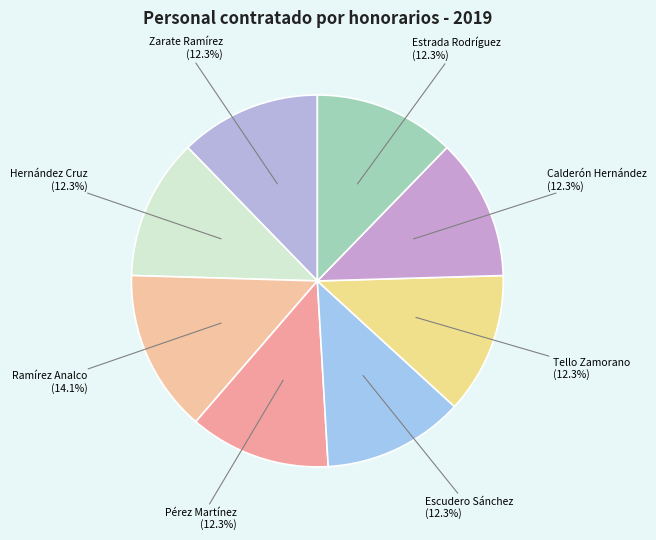

How many slices are in this pie chart?

8